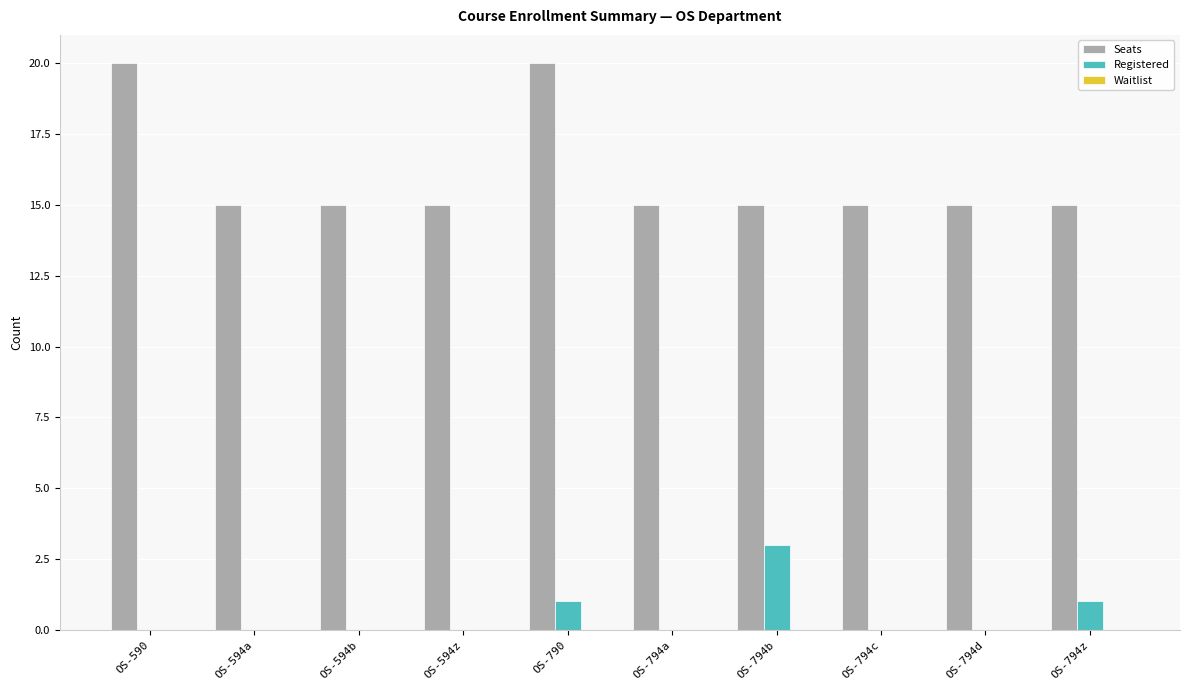

Which series has the largest total across all categories?

Seats